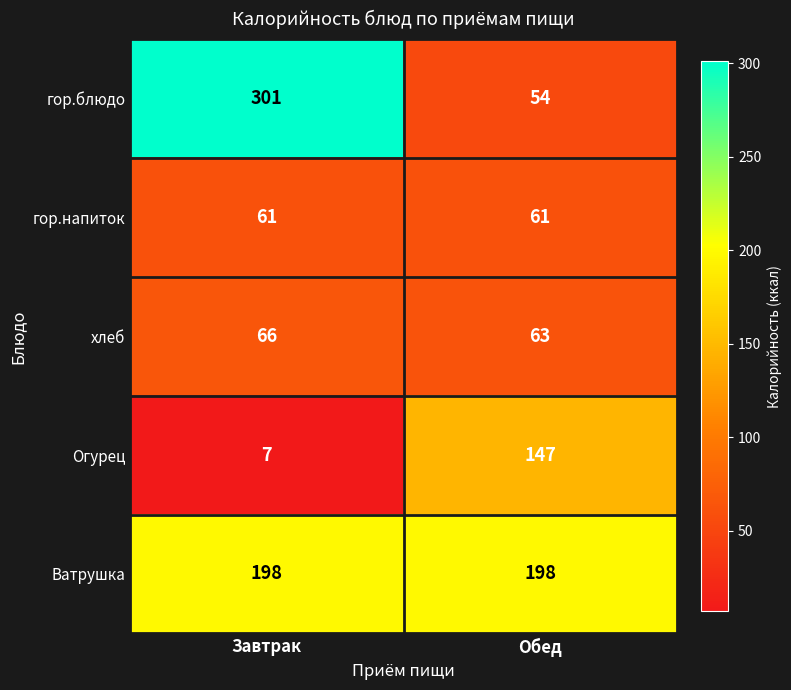

Read the гор.напиток value at Завтрак.

61